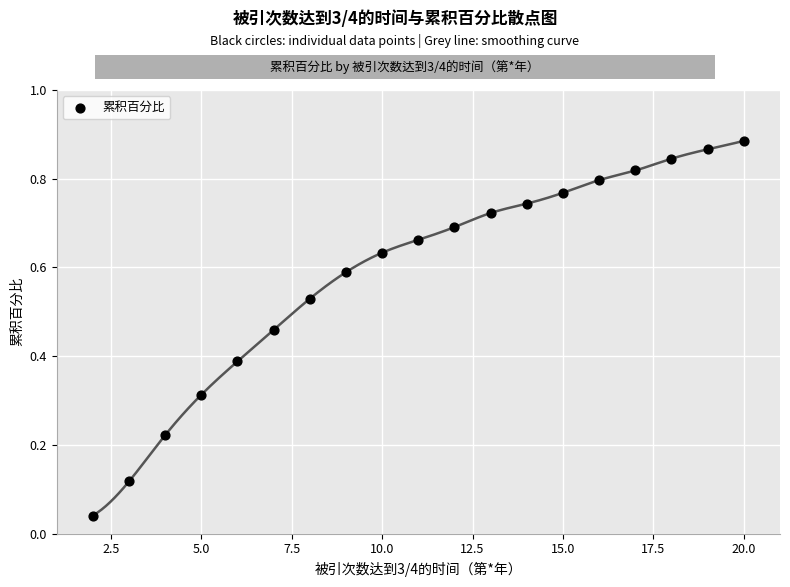

What is the range of X values (max minus min)?

18.0